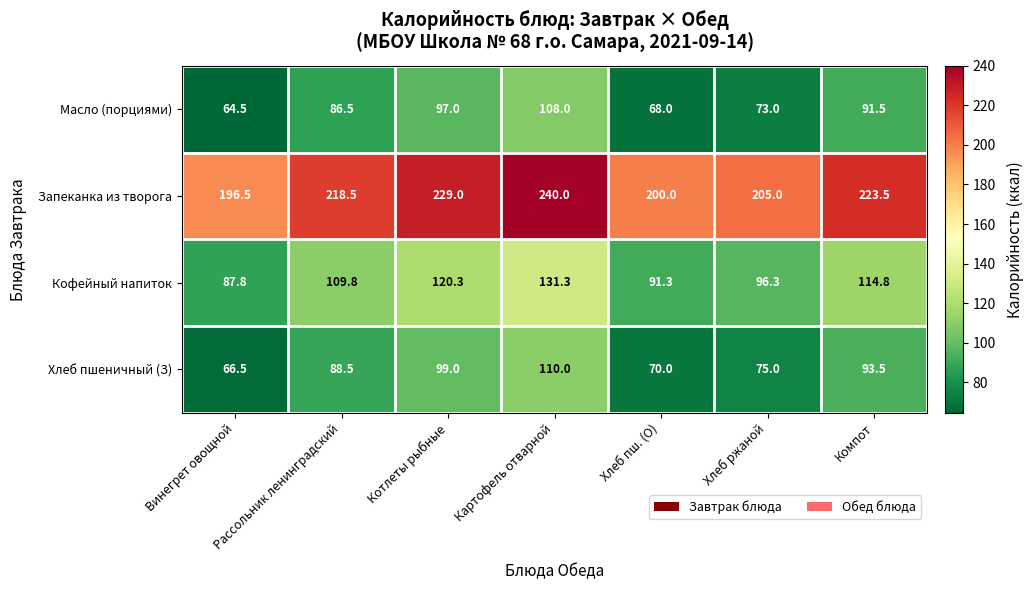

What is the difference between the maximum and minimum values in the Хлеб пшеничный (З) series?

43.5